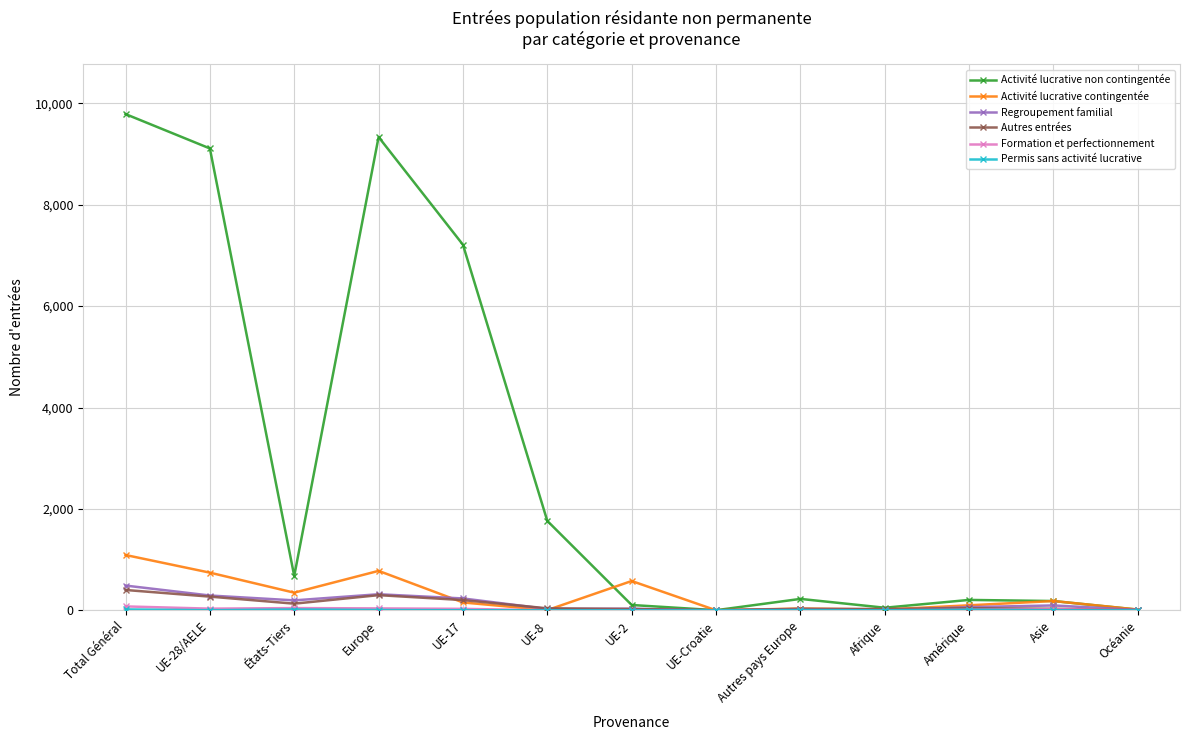

Which series has the largest total across all categories?

Activité lucrative non contingentée